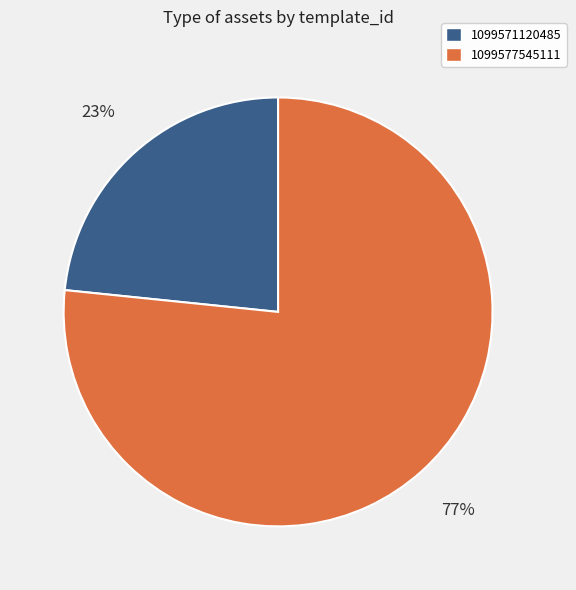

To the nearest percent, what is the average slice percentage?

50%